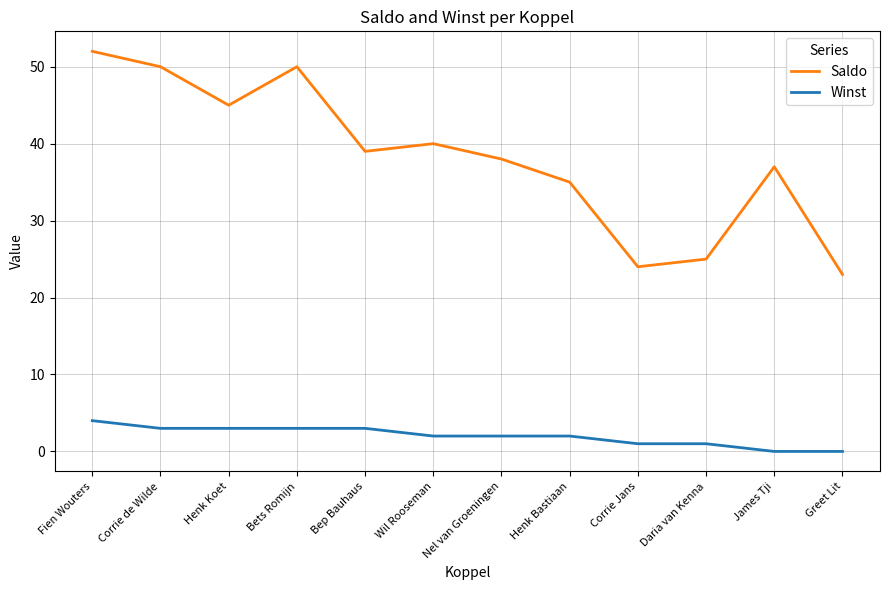

Which series has the largest total across all categories?

Saldo